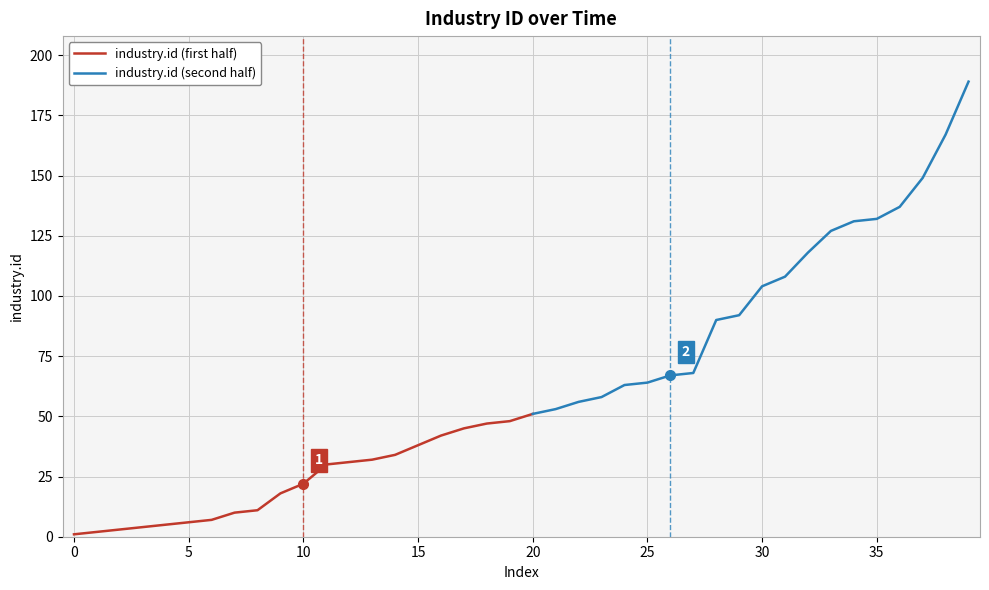

What is the difference between the maximum and minimum values?

188